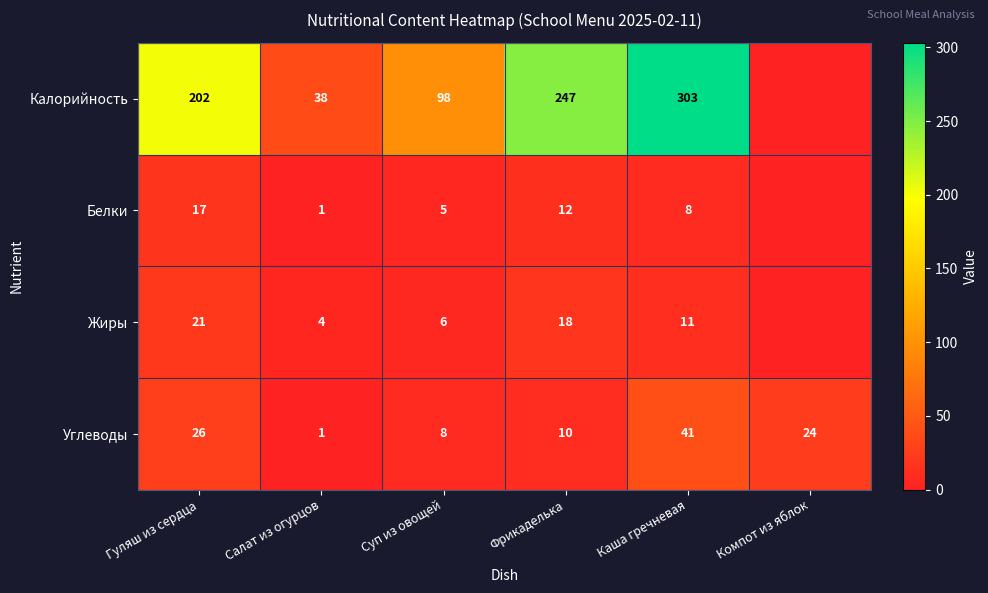

Where does the Углеводы series first go above 24?

Гуляш из сердца